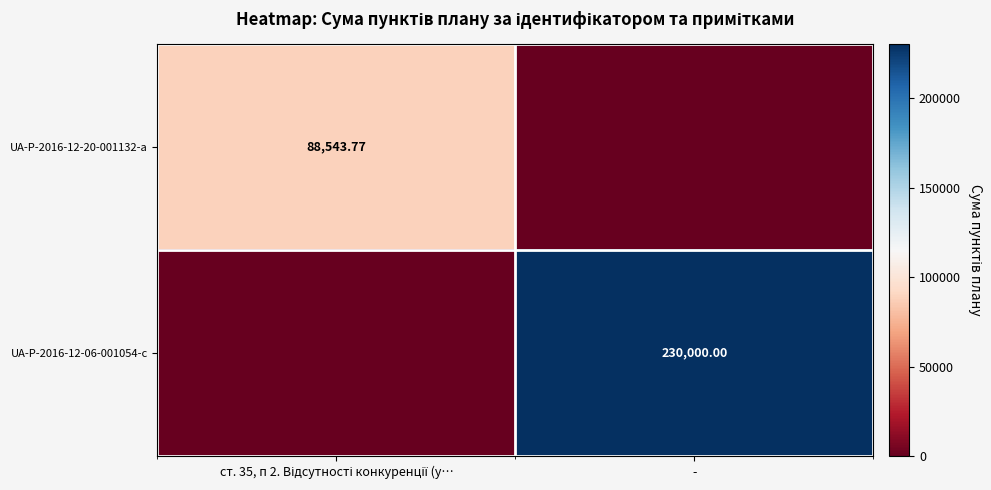

What is the spread (max minus min) of values at -?

230000.0